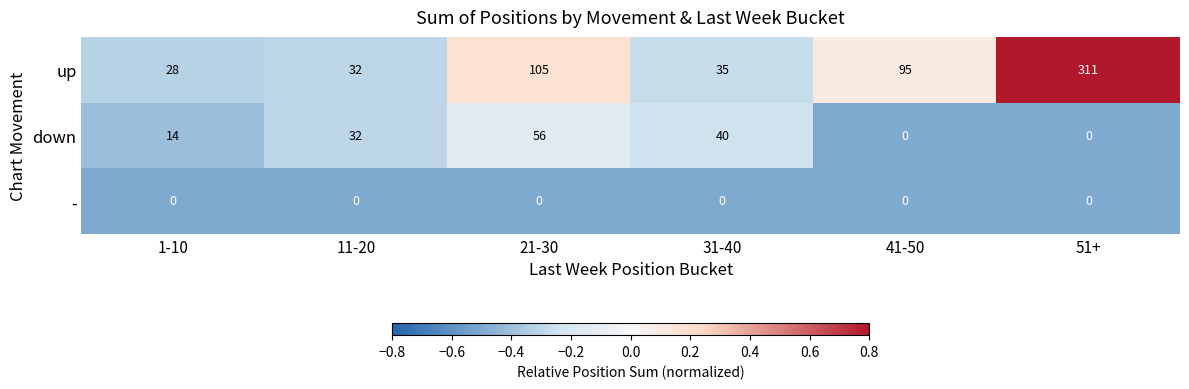

At which category is the sum across all series the highest?

51+